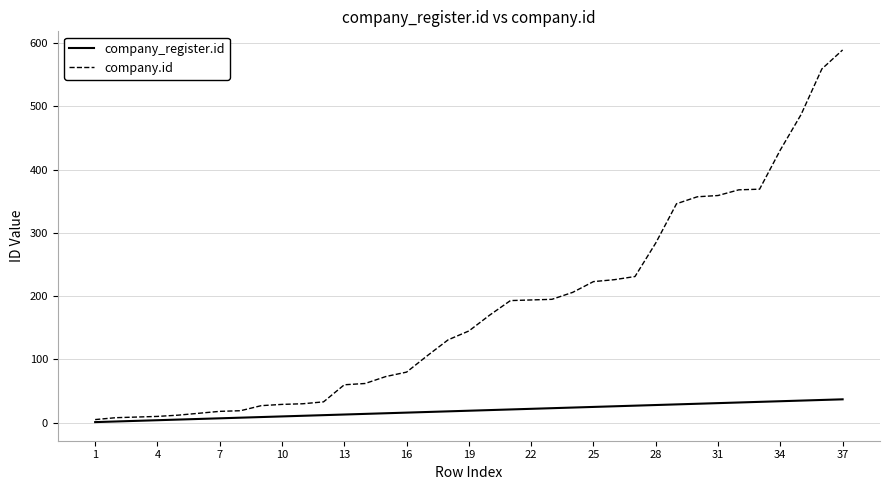

What is the maximum value shown in the chart?

589